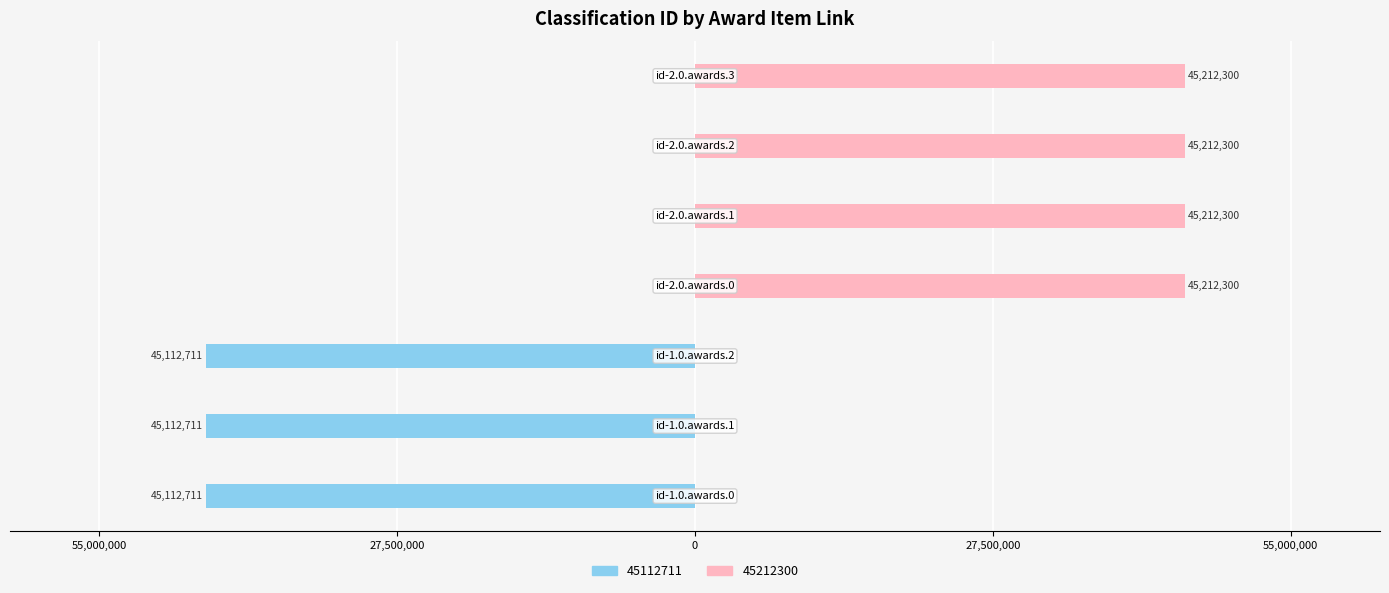

At id-1.0.awards.2.items.0, list the series in order from smallest to largest.

45112711, 45212300